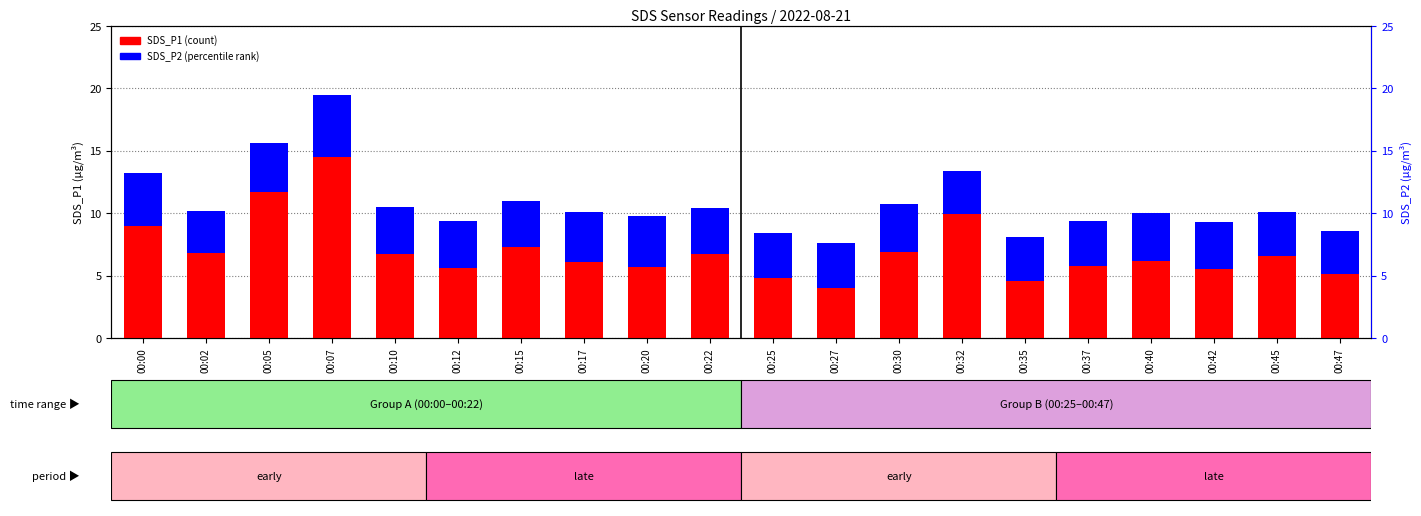

What are all the series names shown in the legend?

SDS_P1, SDS_P2